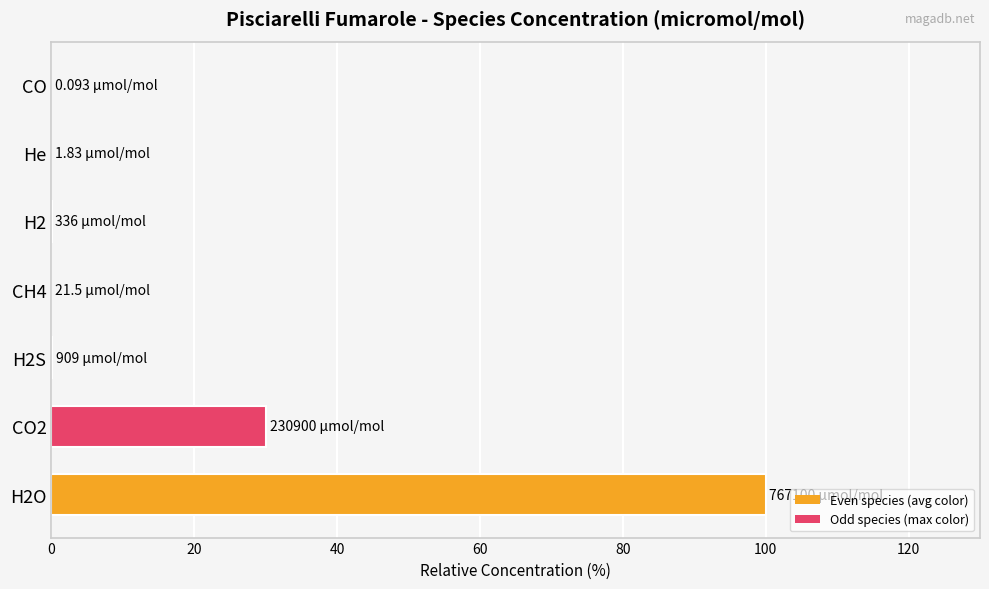

What is the sum of all values?

130.3